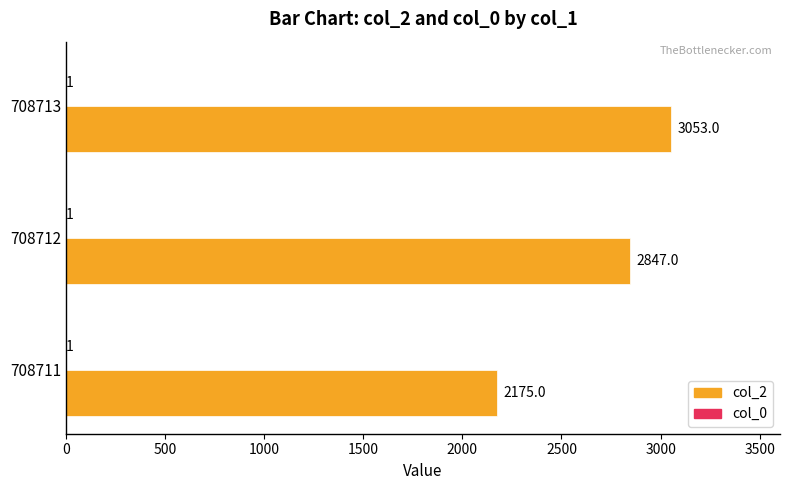

The col_2 series shows 2175 at 708711. True or false?

True